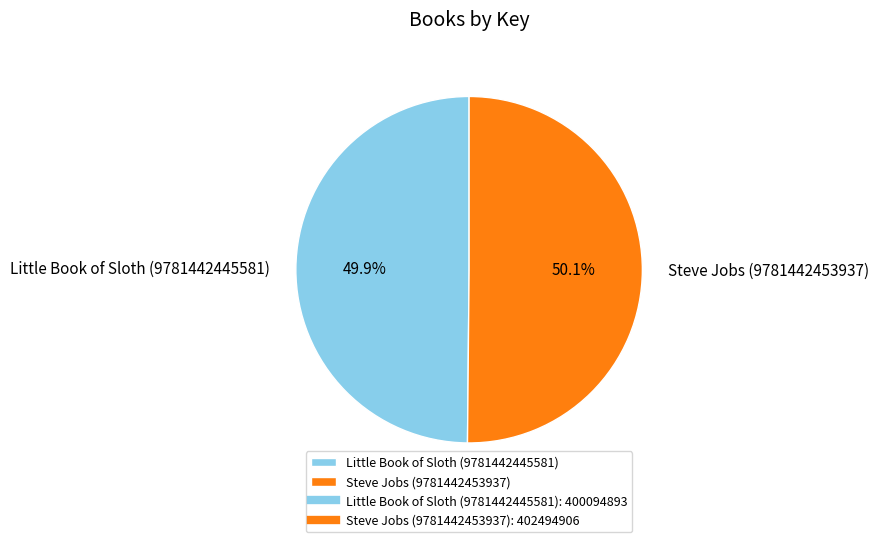

What portion of the pie excludes Steve Jobs (9781442453937)?

49.9%